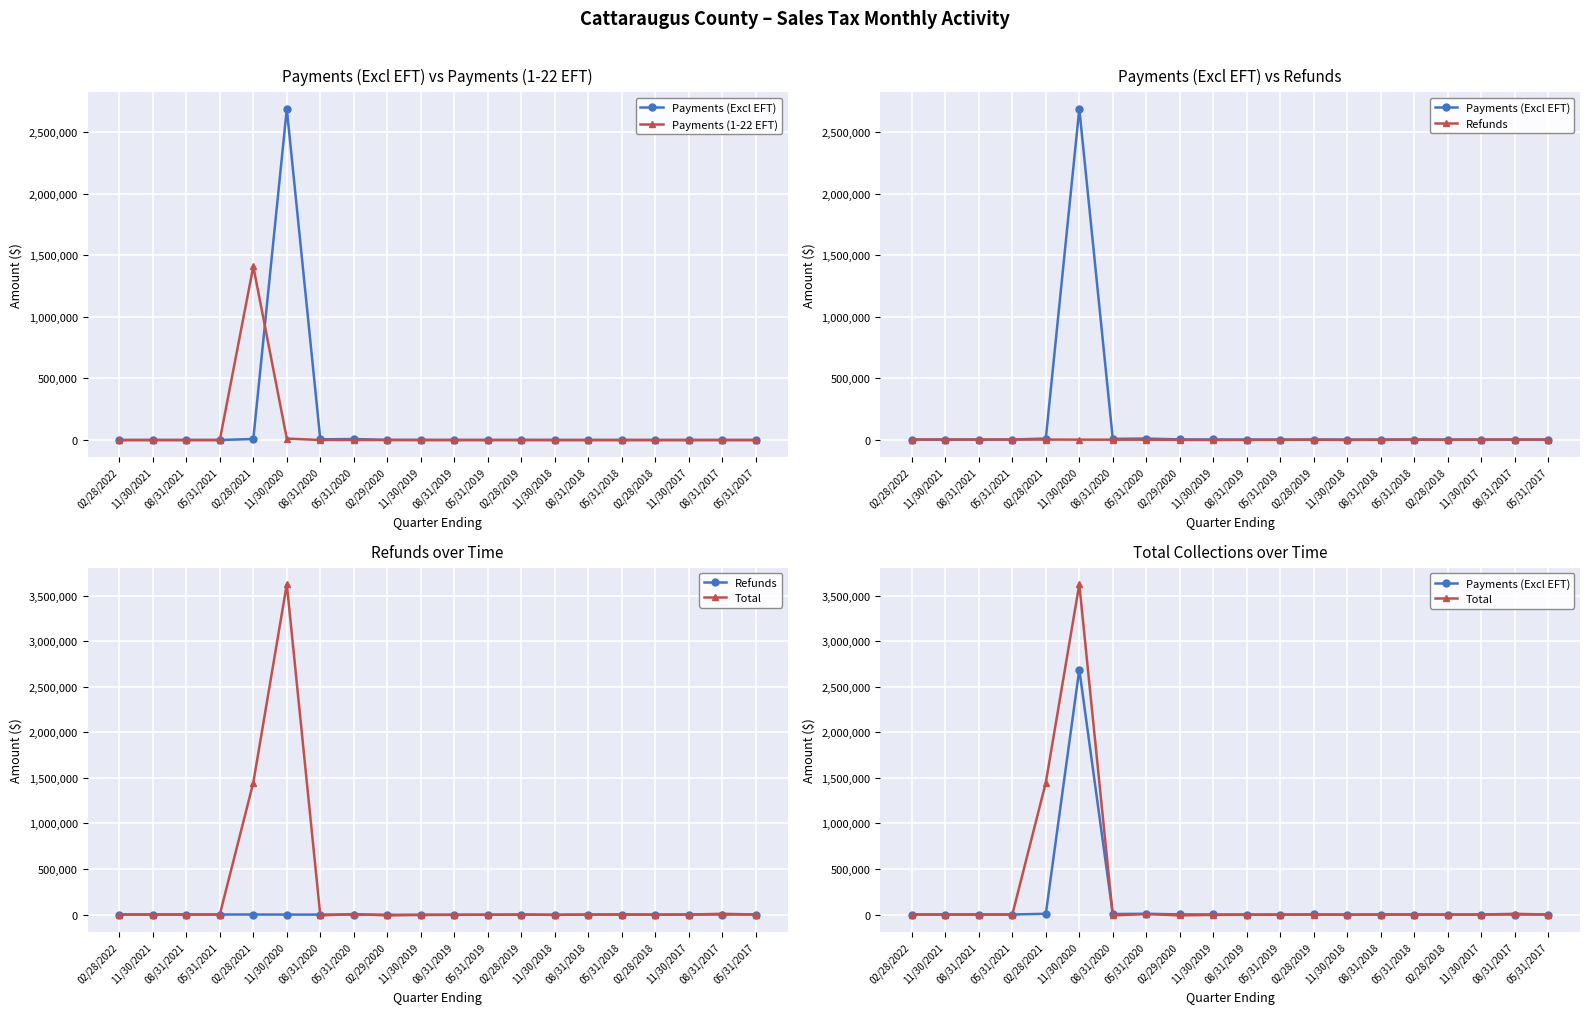

At how many categories does at least one series exceed 3621871?

1